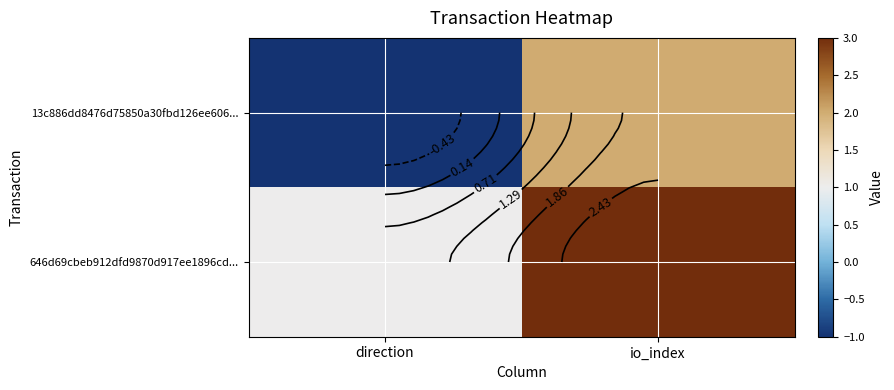

What value does the 646d69cbeb912dfd9870d917ee1896cd... series have at direction?

1